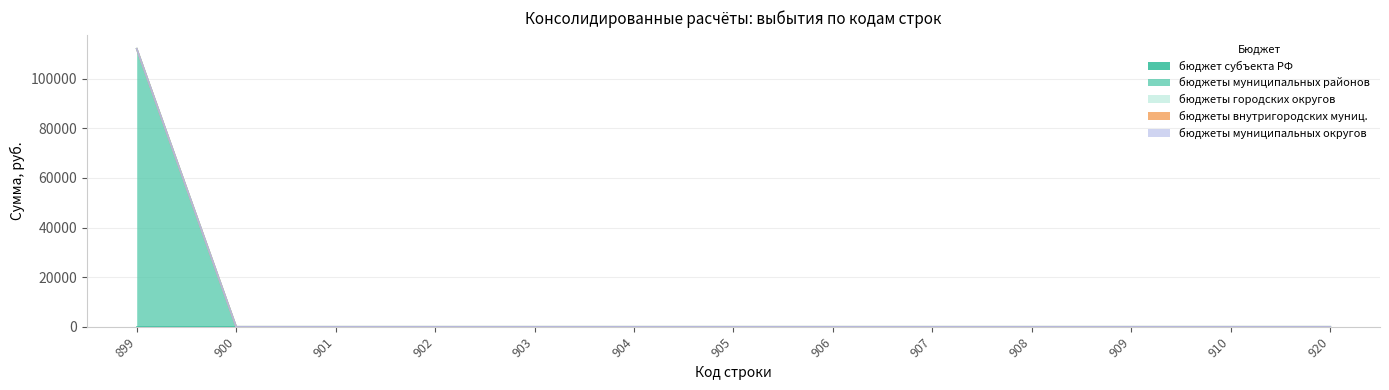

True or false: бюджеты муниципальных районов and бюджеты муниципальных округов cross at least once.

False